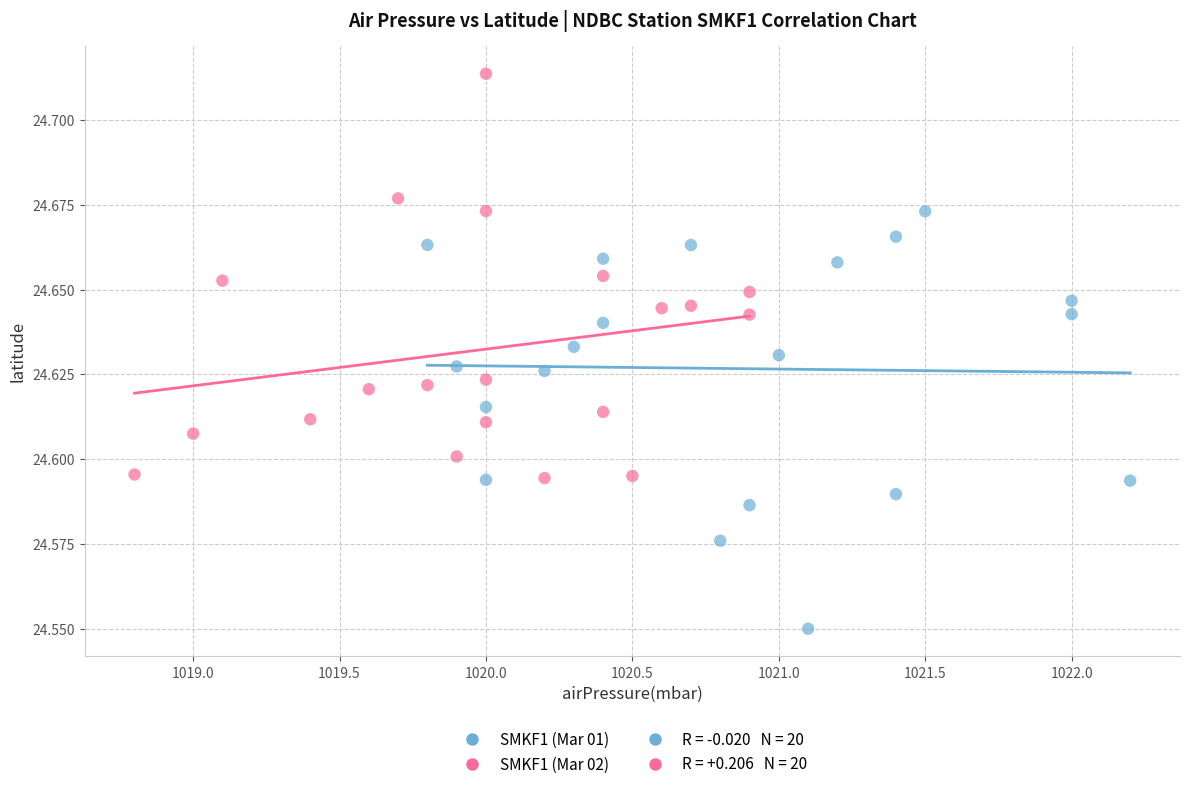

Which series contains the lowest Y value?

SMKF1 (Mar 01)